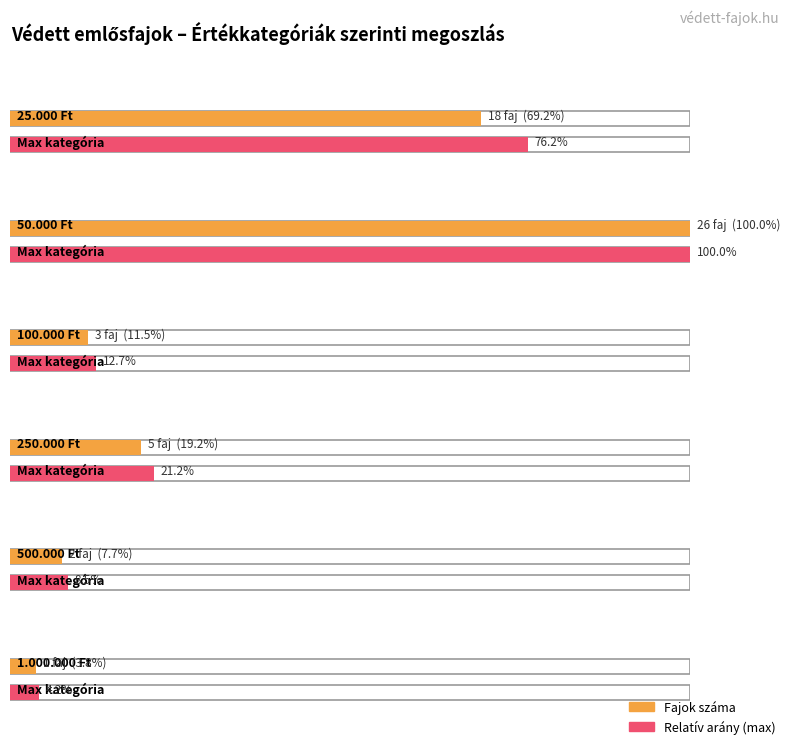

Which label corresponds to the largest value in the chart?

50.000 Ft